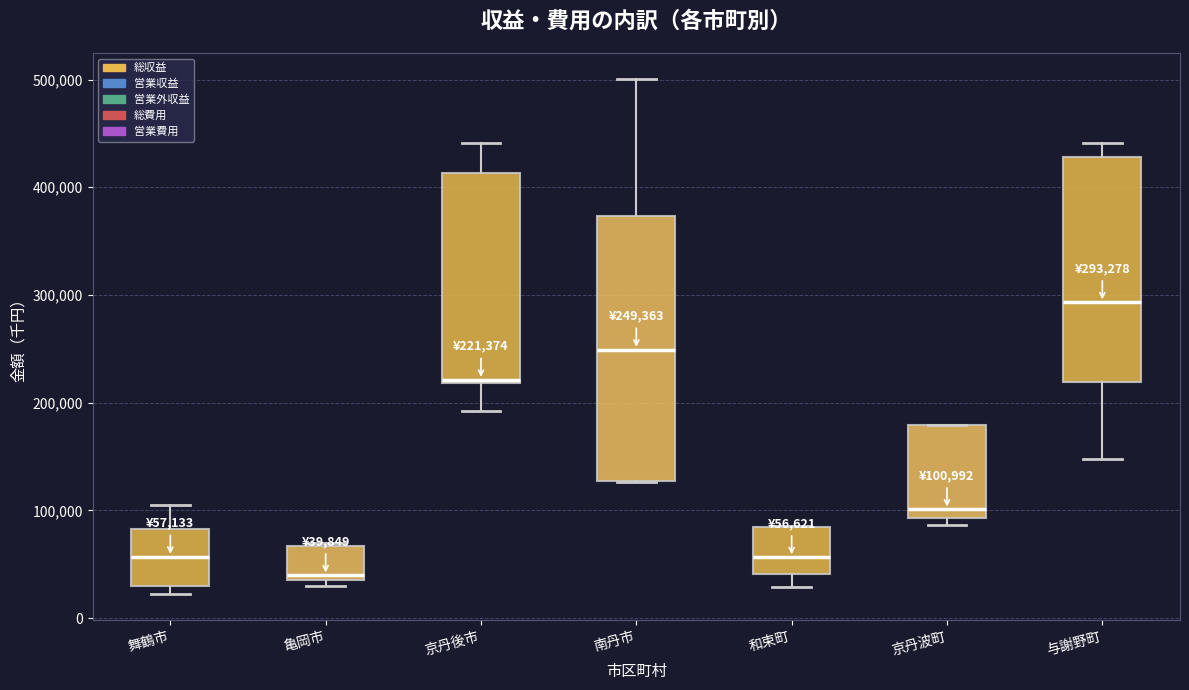

Which box is the tallest, from its lower edge to its upper edge?

南丹市